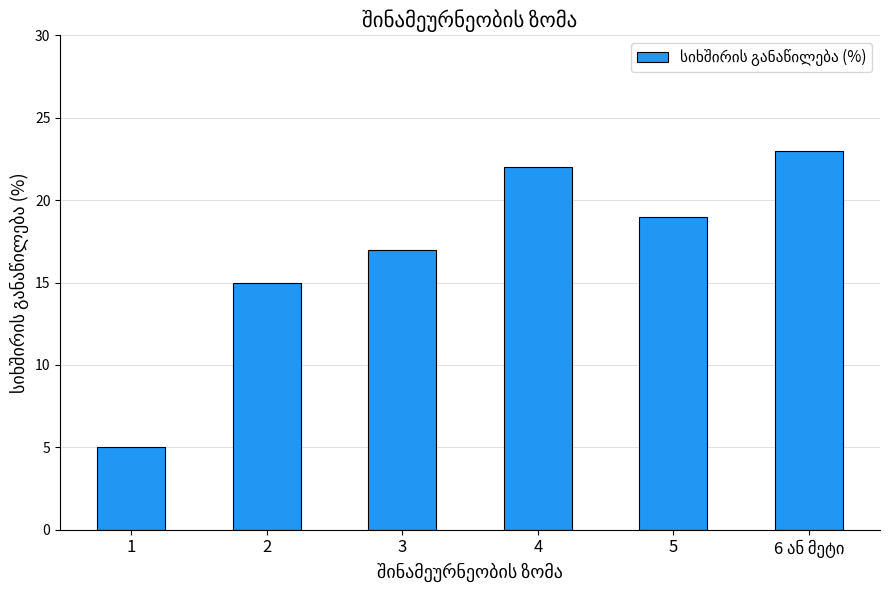

What is the label of the 1st bar from the left?

1